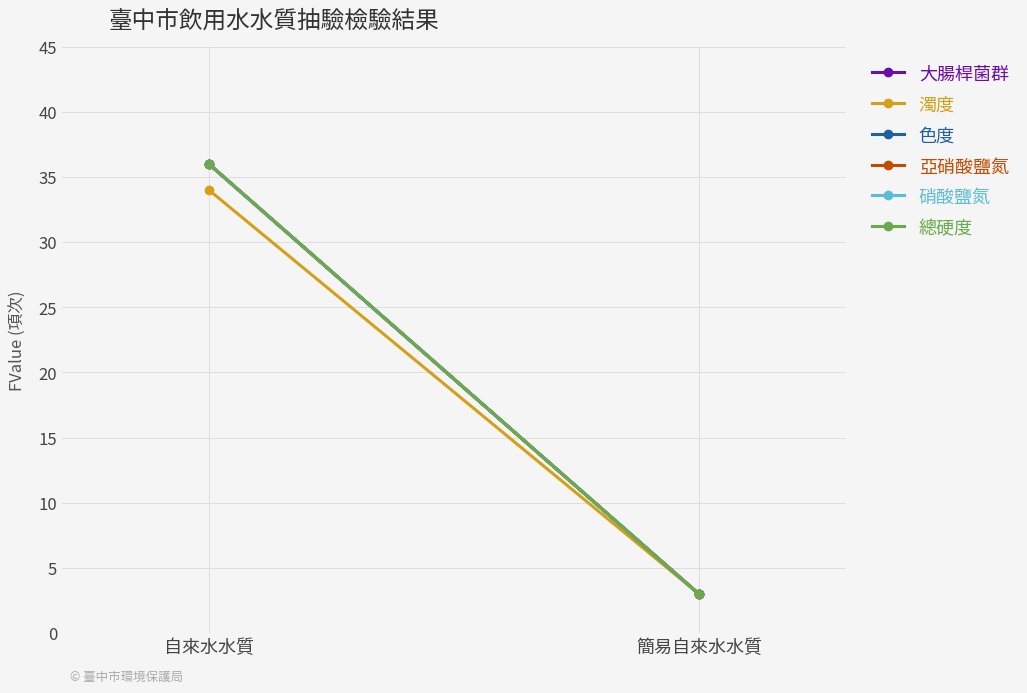

What is the difference between the 硝酸鹽氮 values at 簡易自來水水質 and 自來水水質?

33